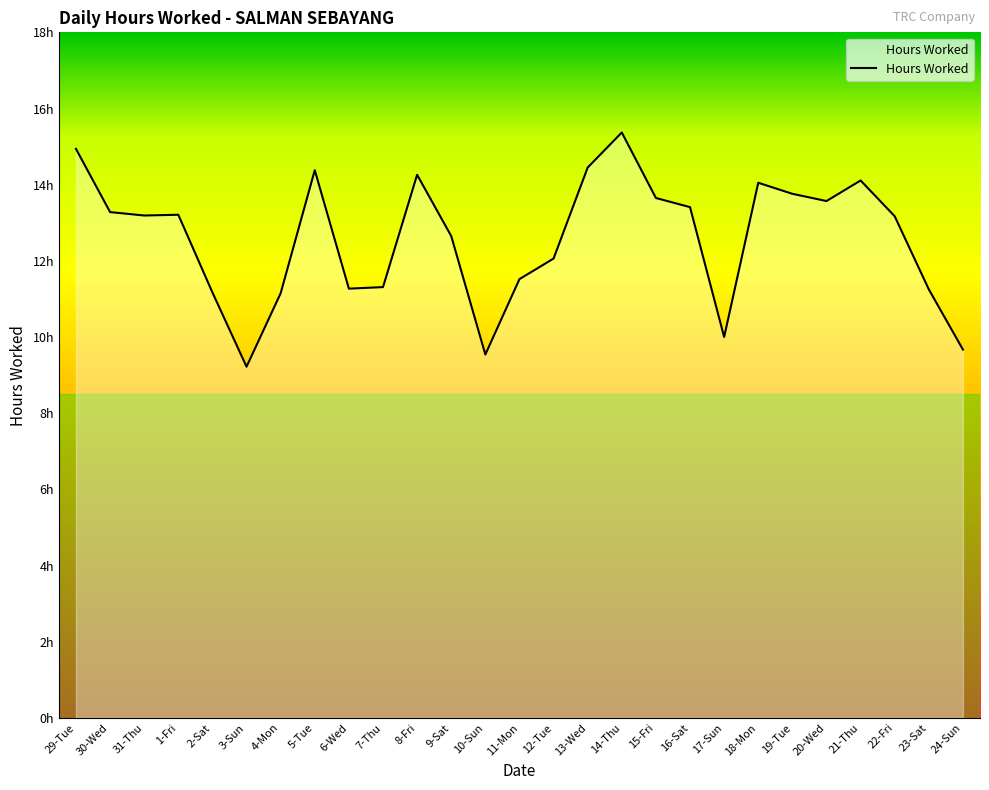

List the labels in order of value, largest first.

14-Thu, 29-Tue, 13-Wed, 5-Tue, 8-Fri, 21-Thu, 18-Mon, 19-Tue, 15-Fri, 20-Wed, 16-Sat, 30-Wed, 1-Fri, 31-Thu, 22-Fri, 9-Sat, 12-Tue, 11-Mon, 7-Thu, 6-Wed, 23-Sat, 2-Sat, 4-Mon, 17-Sun, 24-Sun, 10-Sun, 3-Sun